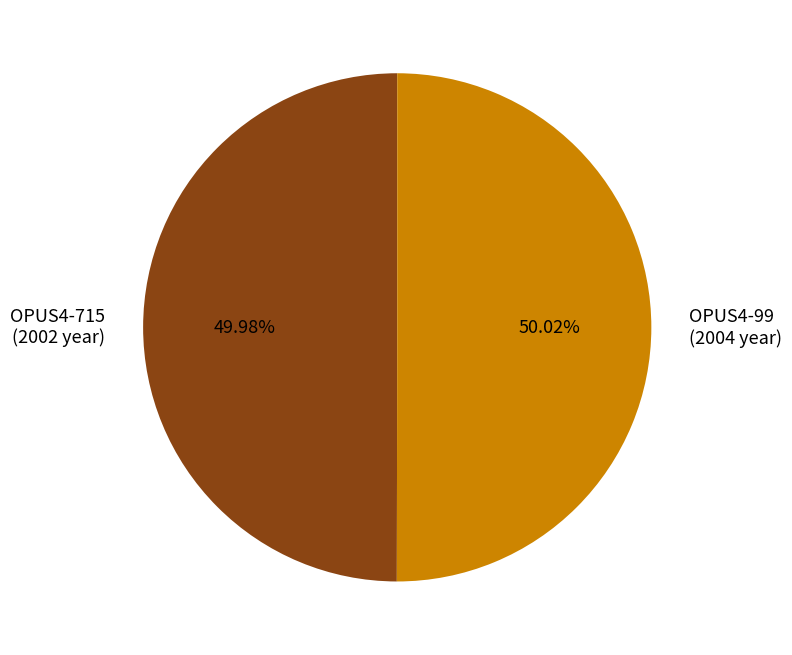

Does any single category account for the majority?

Yes